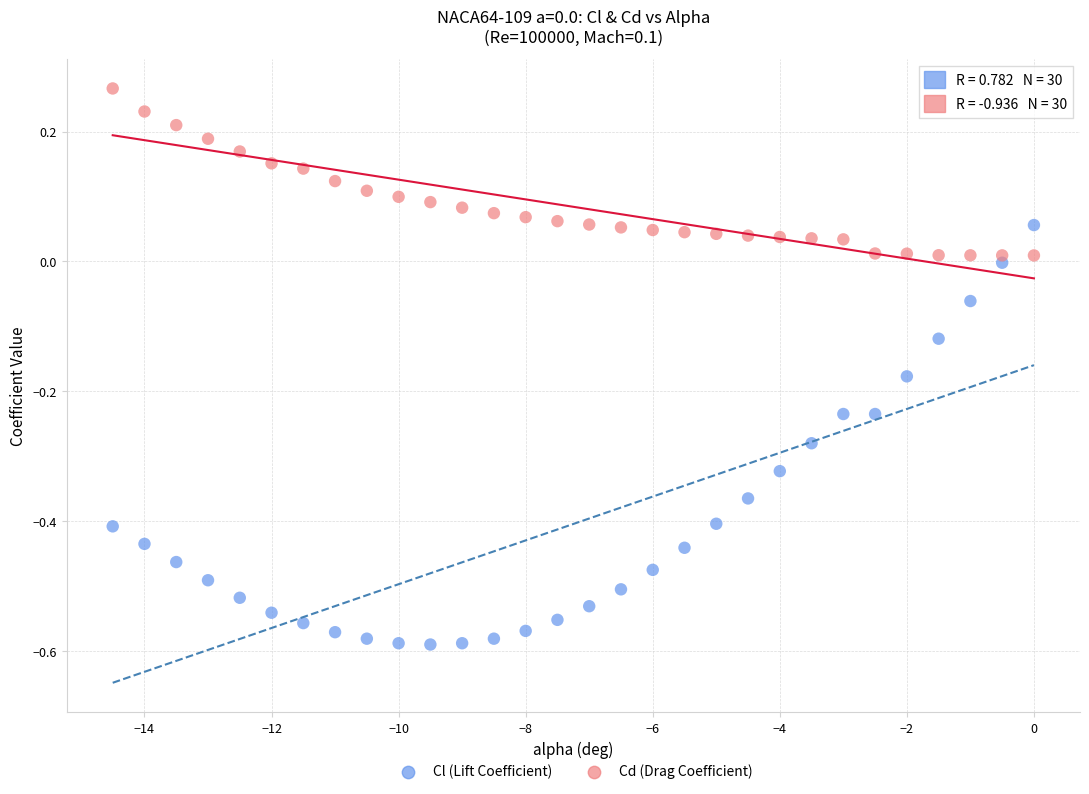

Across all data points, what is the range of X values (max minus min)?

14.5